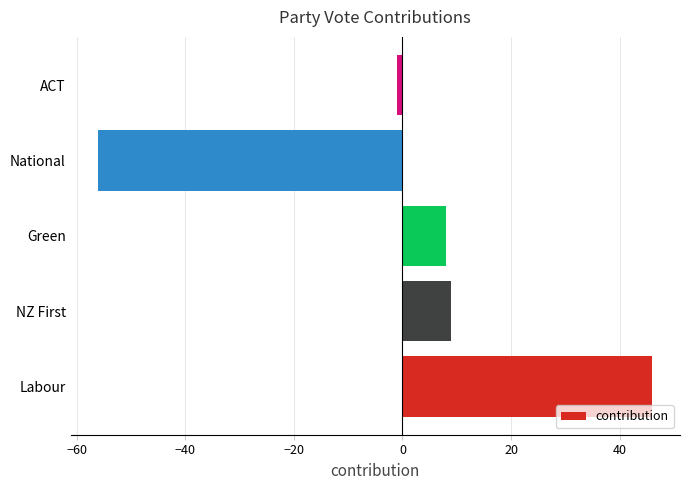

Which category has the lowest value across all series?

National